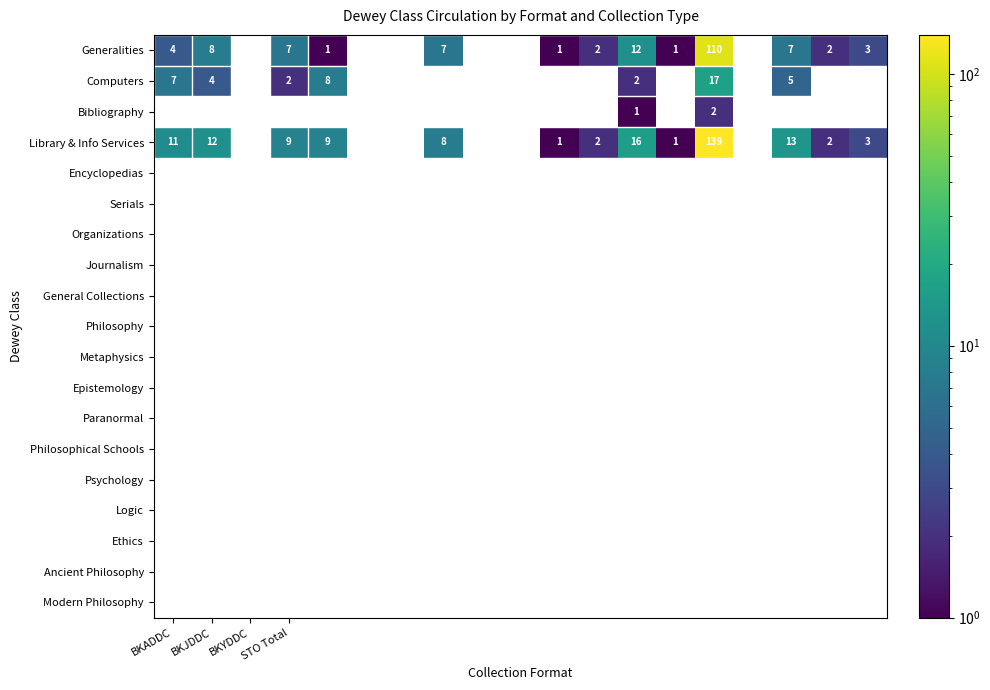

How many Bibliography values are between 0 and 1?

18